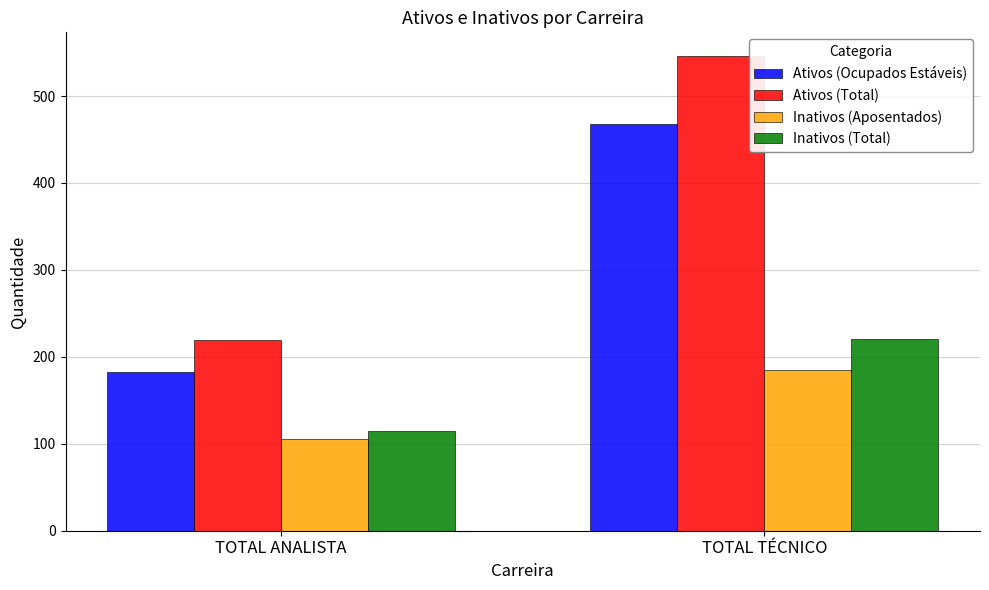

Reading left to right, list all the values displayed in this chart.

Ativos (Ocupados Estáveis): 183	468
Ativos (Total): 219	546
Inativos (Aposentados): 106	185
Inativos (Total): 115	220